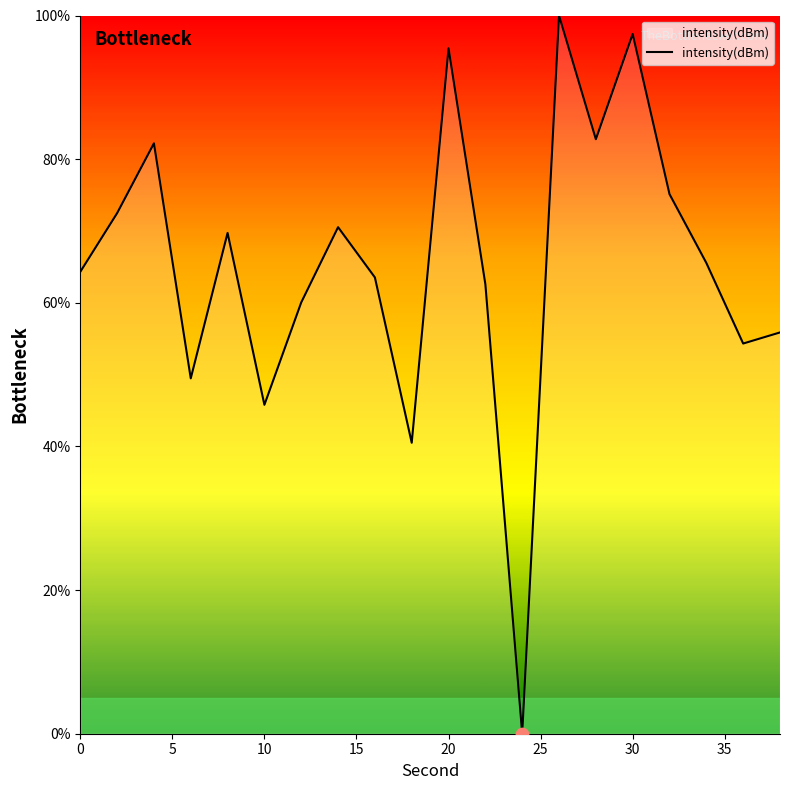

What is the maximum value shown in the chart?

100.0